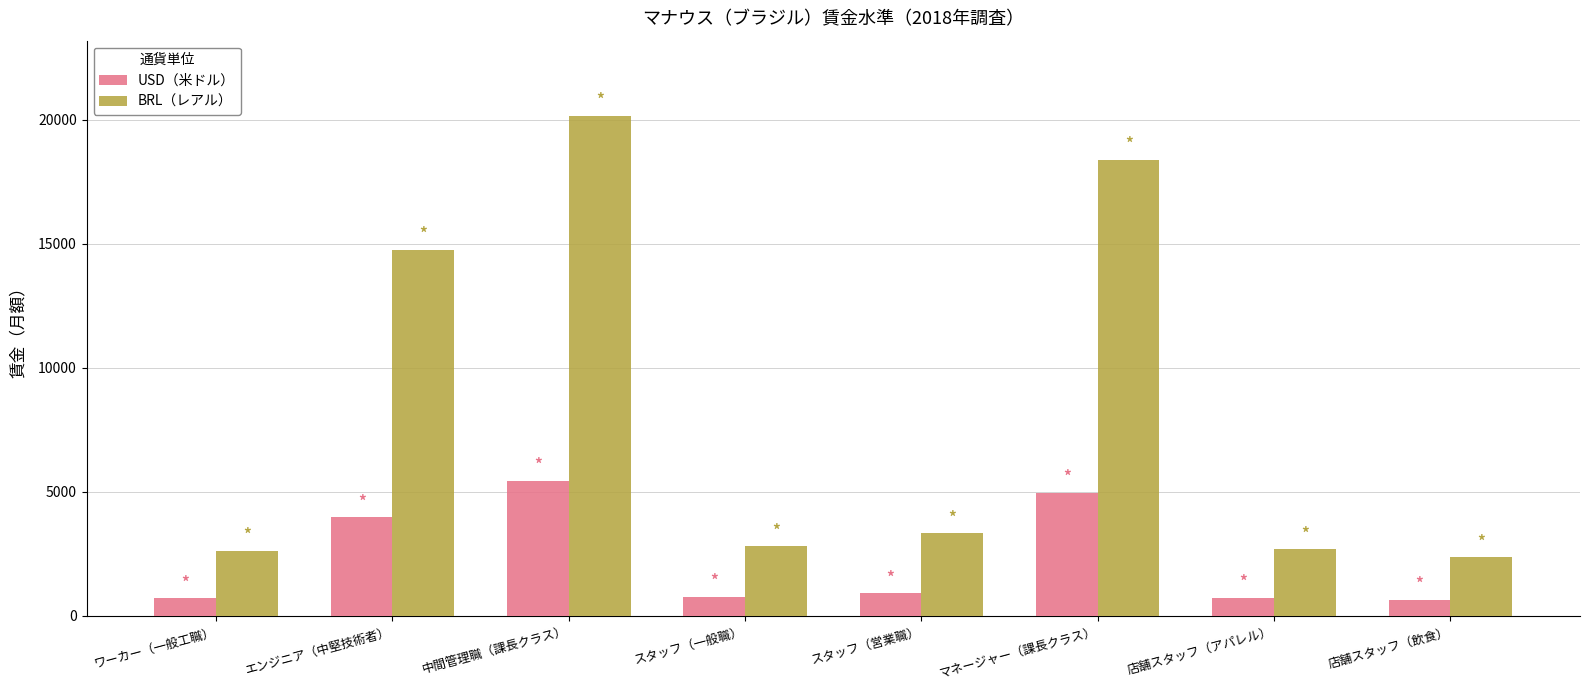

The USD（米ドル） series shows 899.3 at スタッフ（営業職）. True or false?

True